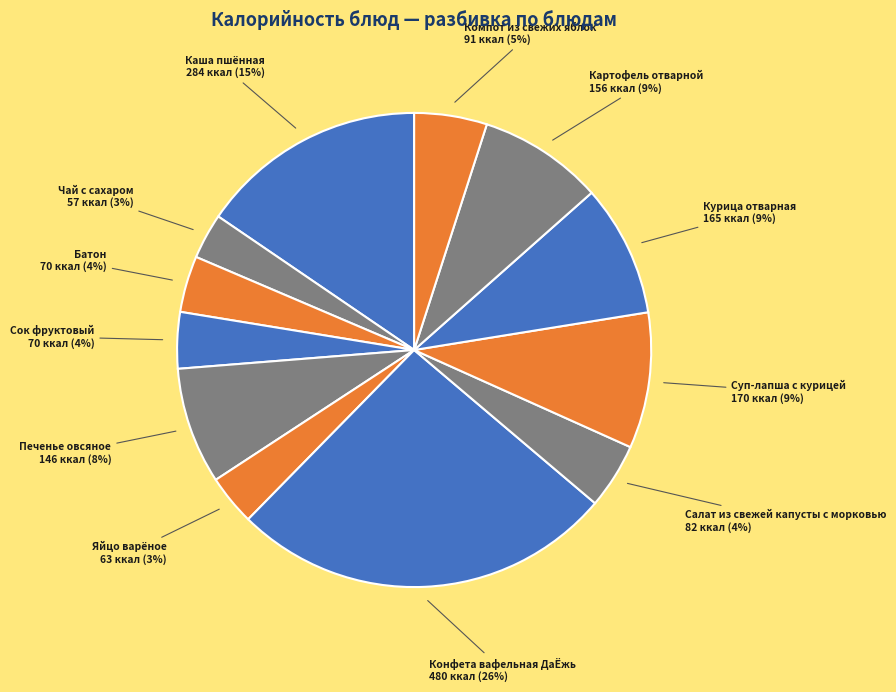

How many slices are in this pie chart?

12